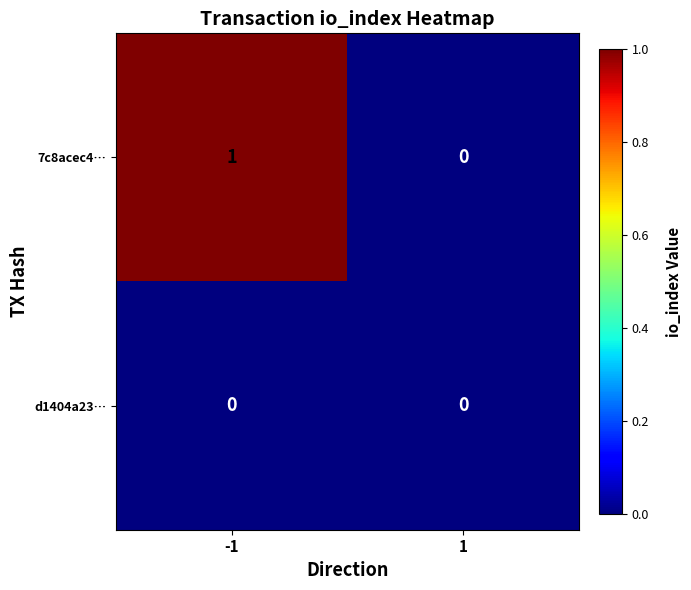

What is the greatest value displayed?

1